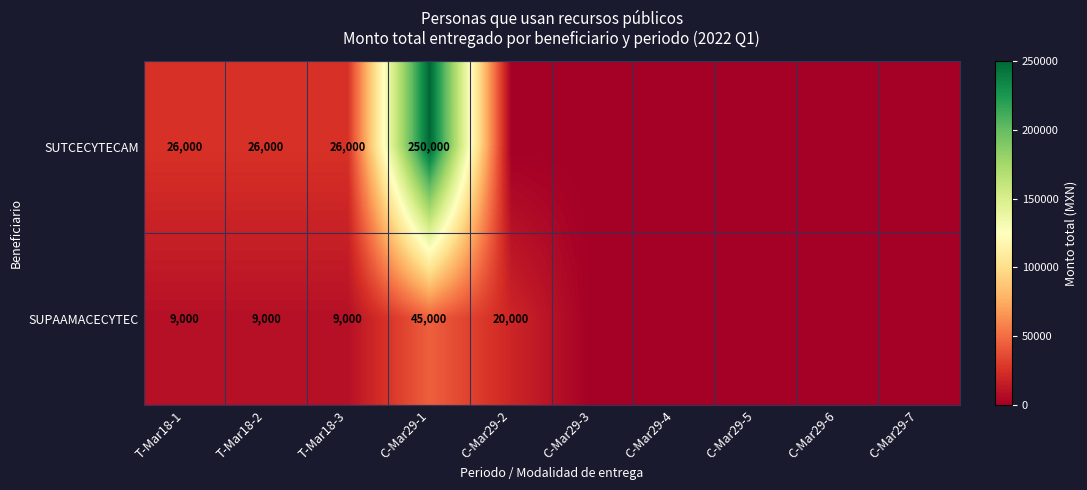

What is the sum of the SUPAAMACECYTEC values at C-Mar29-1 and T-Mar18-3?

54000